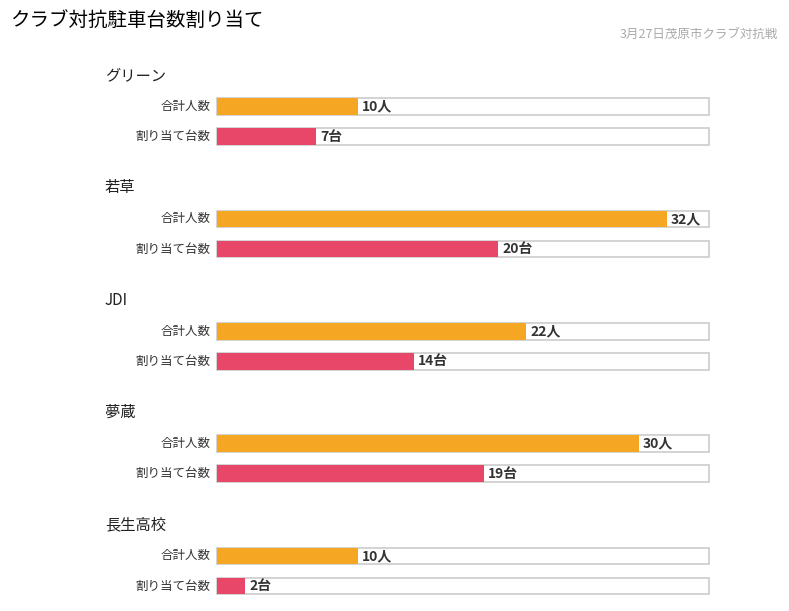

What is the label of the 5th bar from the right?

グリーン